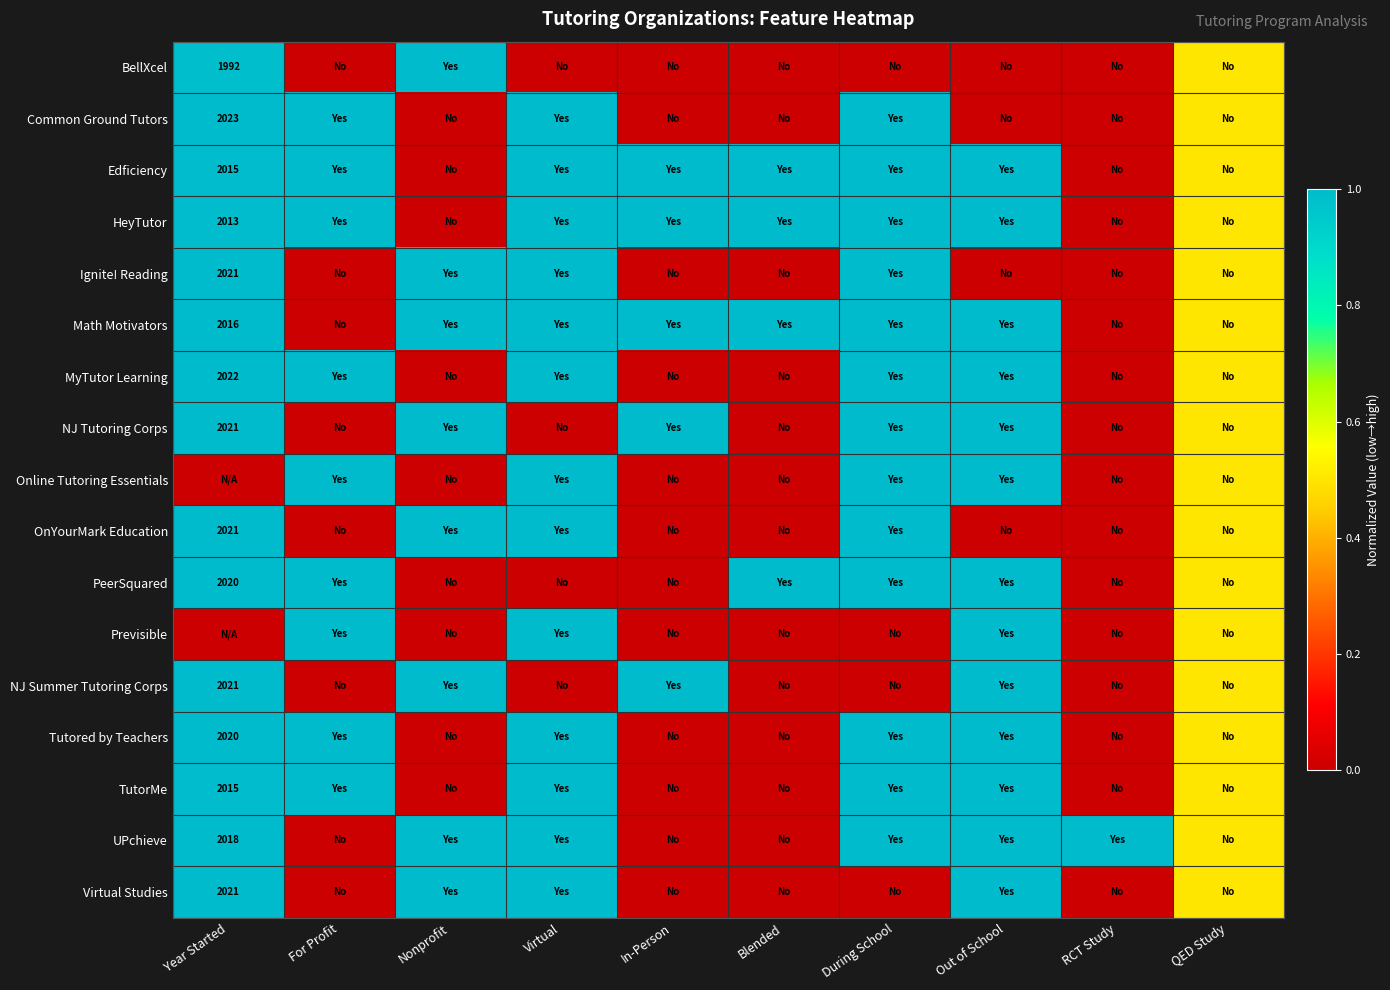

At how many categories does at least one series exceed 0?

10